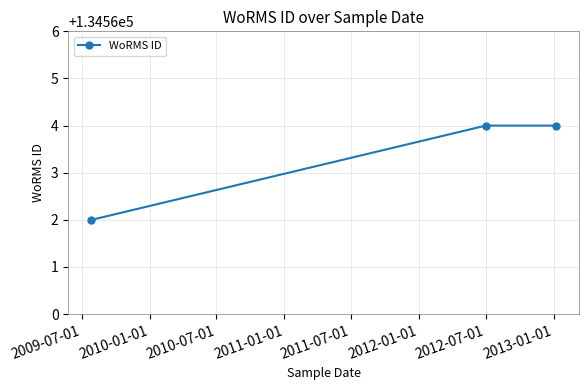

What is the value of the 2nd point from the left?

134564